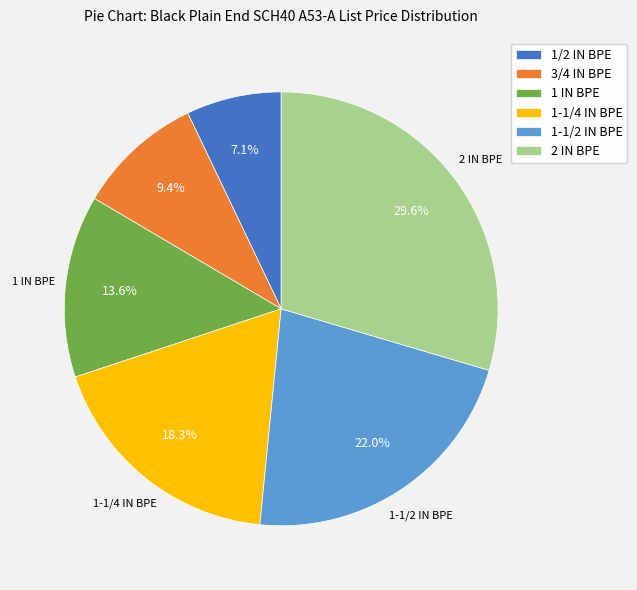

How many segments does this pie chart have?

6